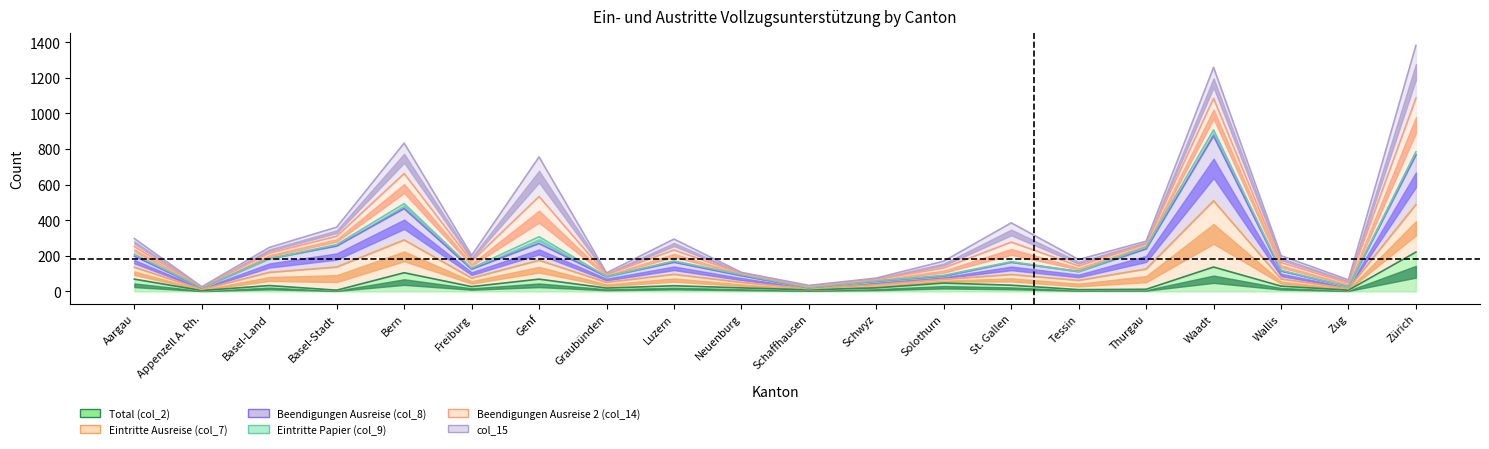

Where is the first local maximum for Total (col_2)?

Basel-Land